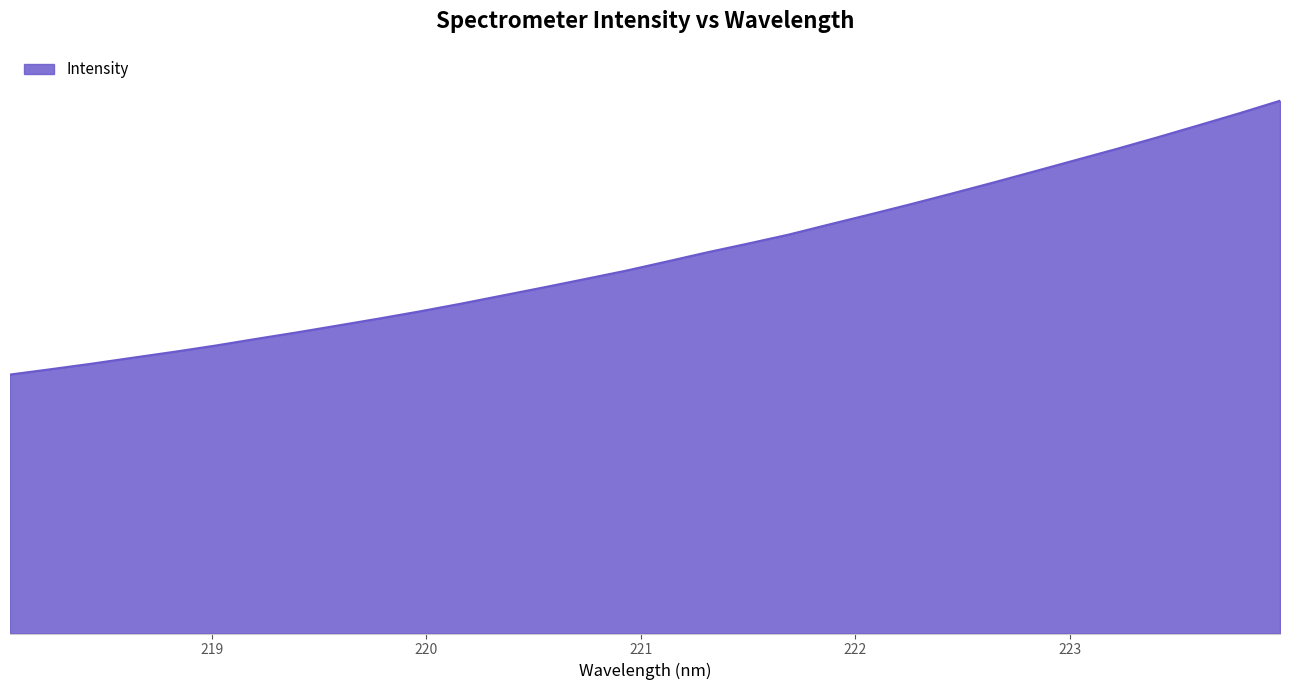

Is this an area chart (filled region under the line)?

Yes